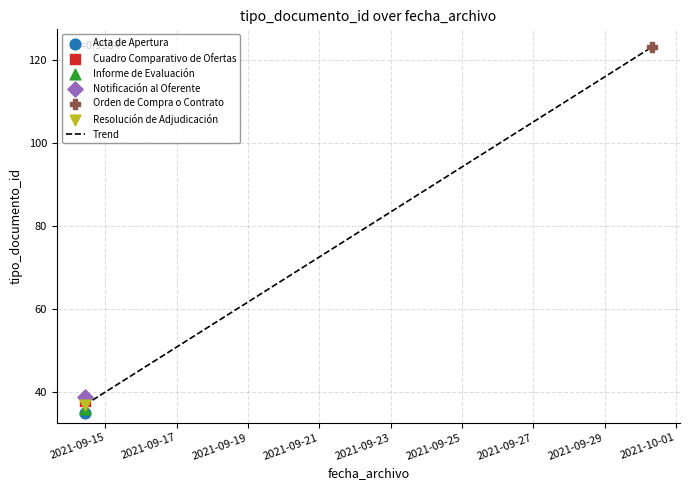

Which has a higher value, 2021-09-14 10:16:24 or 2021-09-14 10:16:24?

2021-09-14 10:16:24